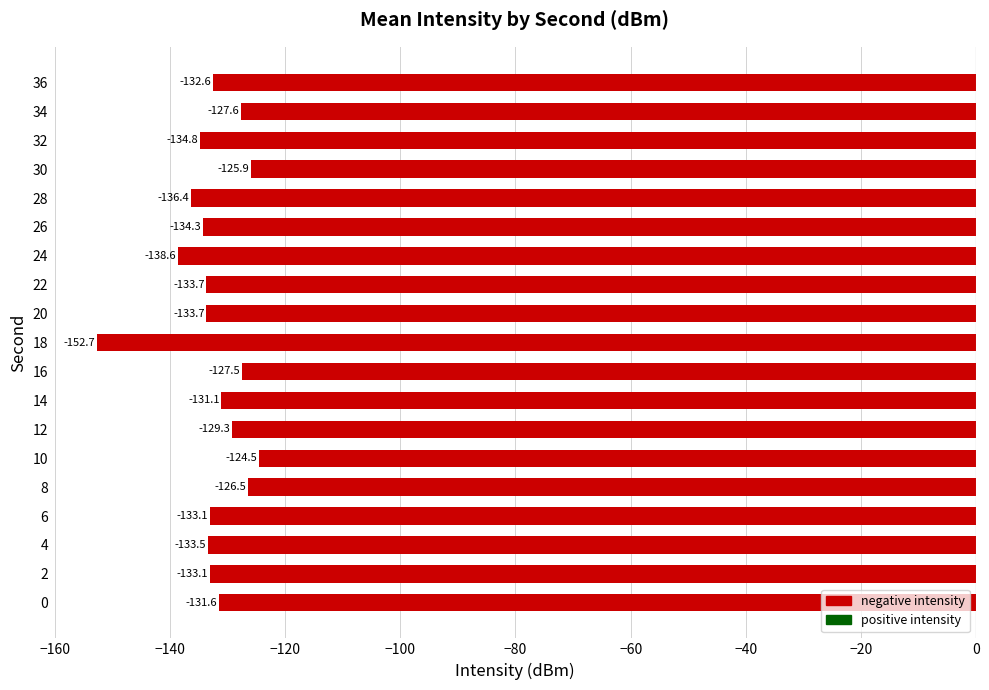

What is the difference between the maximum and minimum values?

28.2